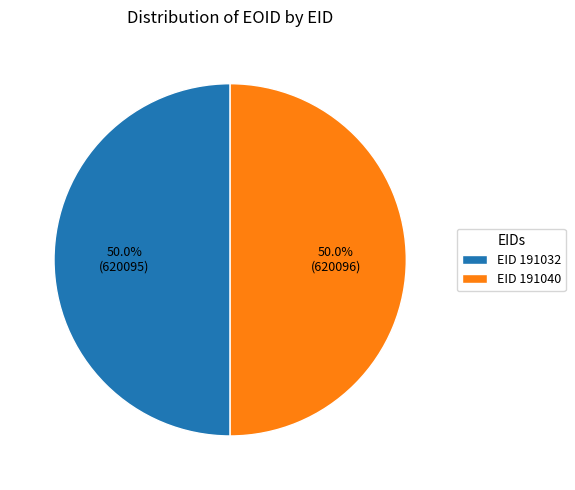

What is the ratio of the value at EID 191040 to the value at EID 191032?

1.0